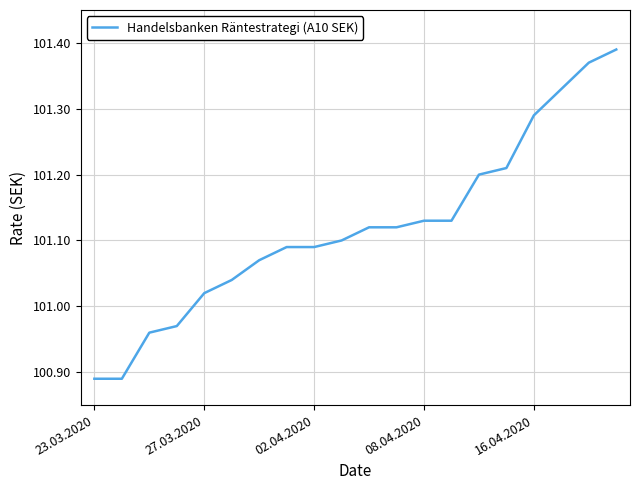

Approximately how many times larger is the value at 08.04.2020 compared to 27.03.2020?

1.0